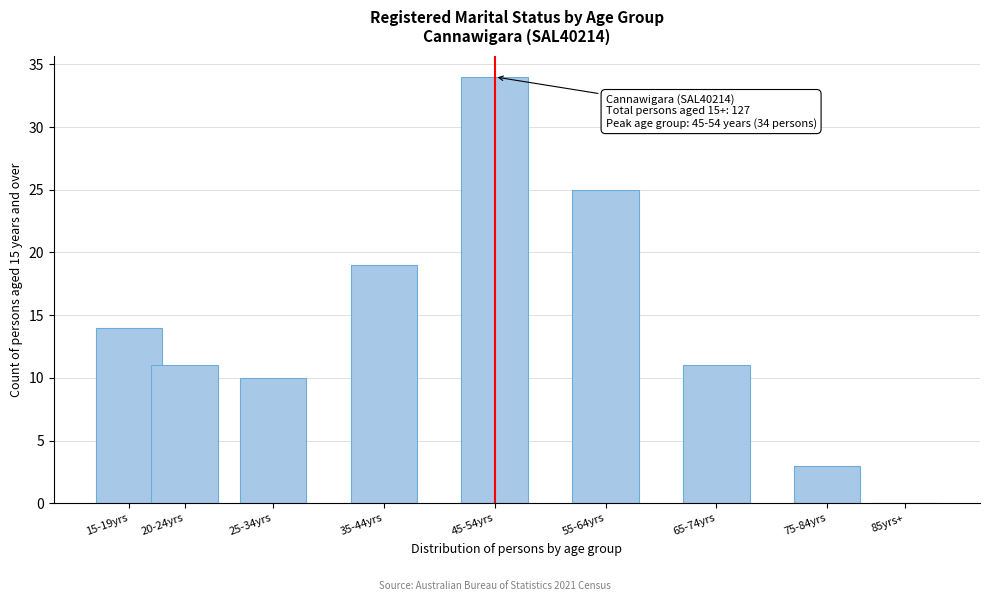

Reading left to right, transcribe all the data shown in this chart.

15-19yrs=14	20-24yrs=11	25-34yrs=10	35-44yrs=19	45-54yrs=34	55-64yrs=25	65-74yrs=11	75-84yrs=3	85yrs+=0